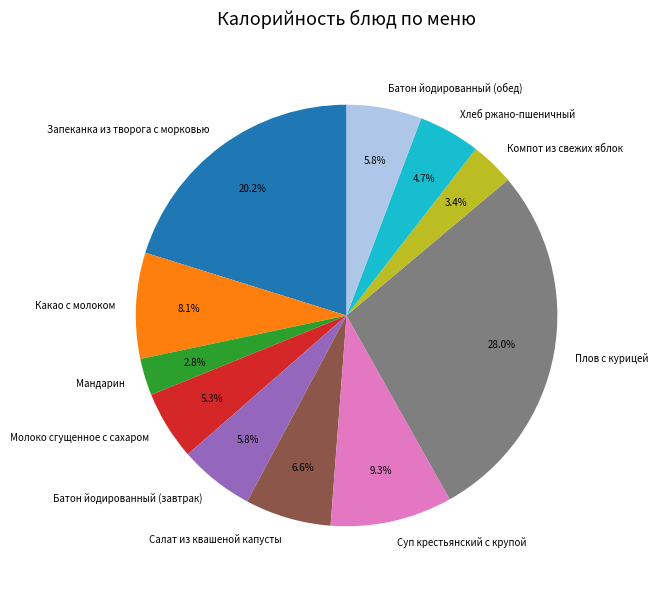

Is there any slice that represents more than half of the pie?

No